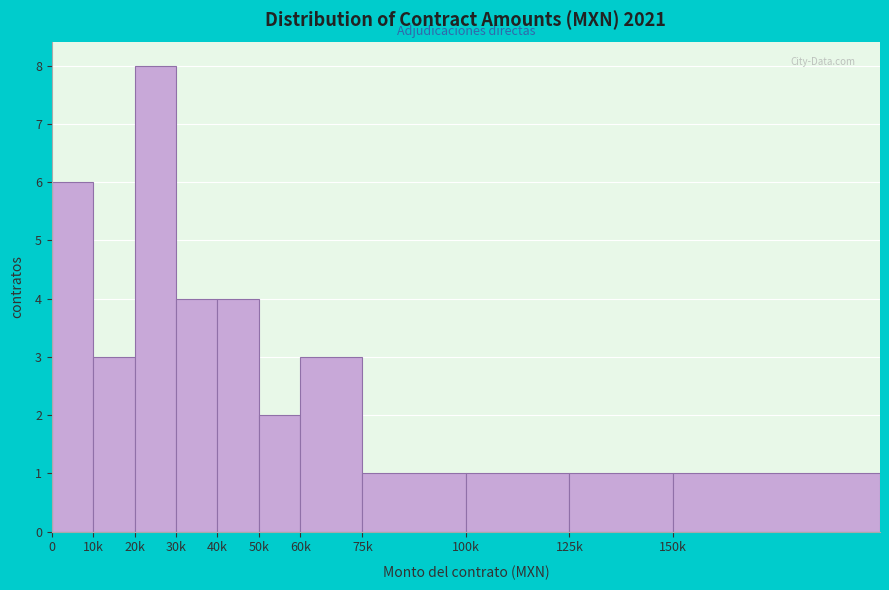

Reading left to right, transcribe all the data shown in this chart.

0=6	10k=3	20k=8	30k=4	40k=4	50k=2	60k=3	75k=1	100k=1	125k=1	150k=1